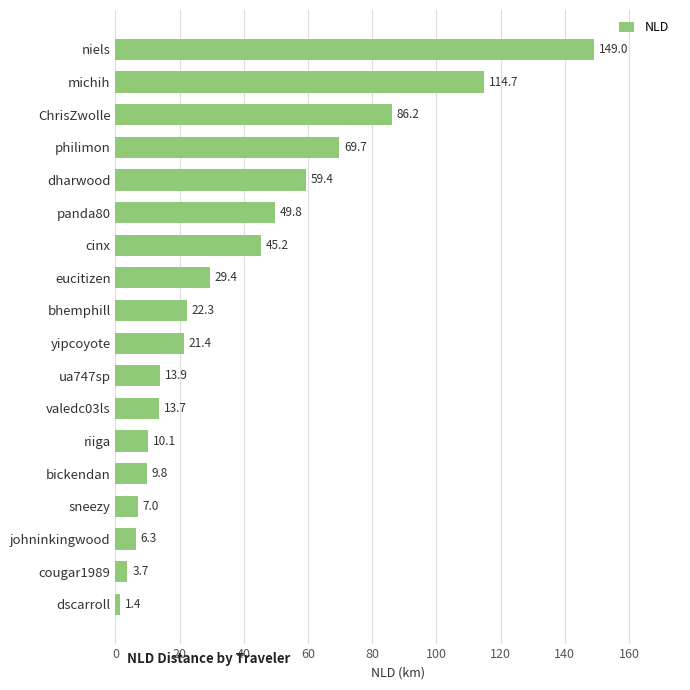

Between ua747sp and niels, which is larger?

niels